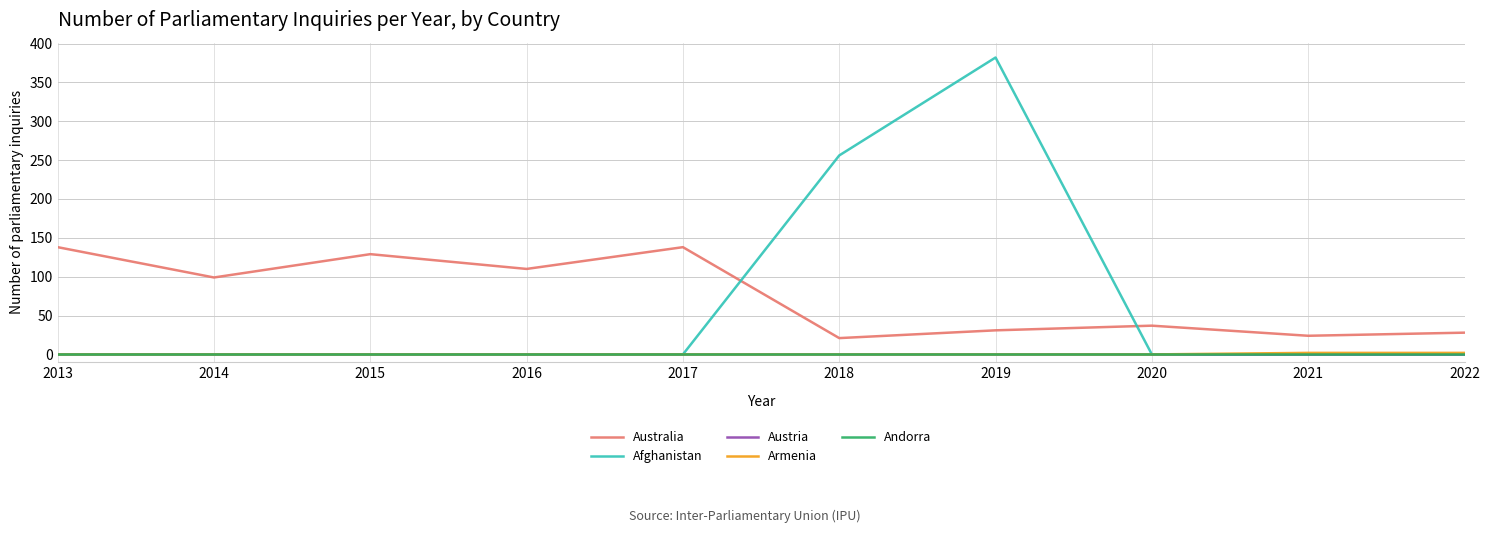

Does the chart display data point markers on the line(s)?

No